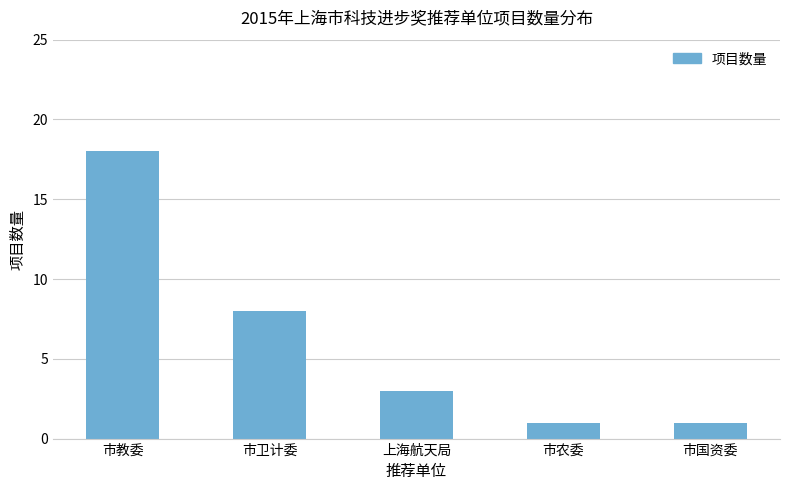

What is the difference between the values at 市卫计委 and 市国资委?

7